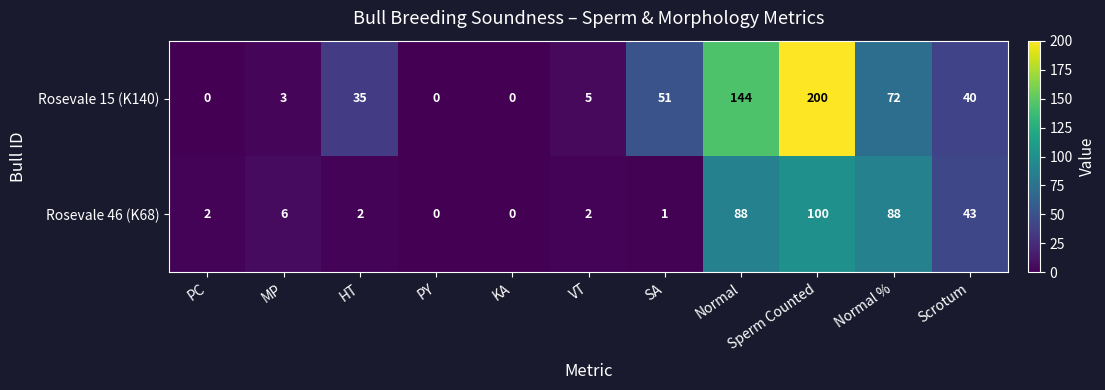

Is it true that Rosevale 15 (K140) equals 200 at Sperm Counted?

True